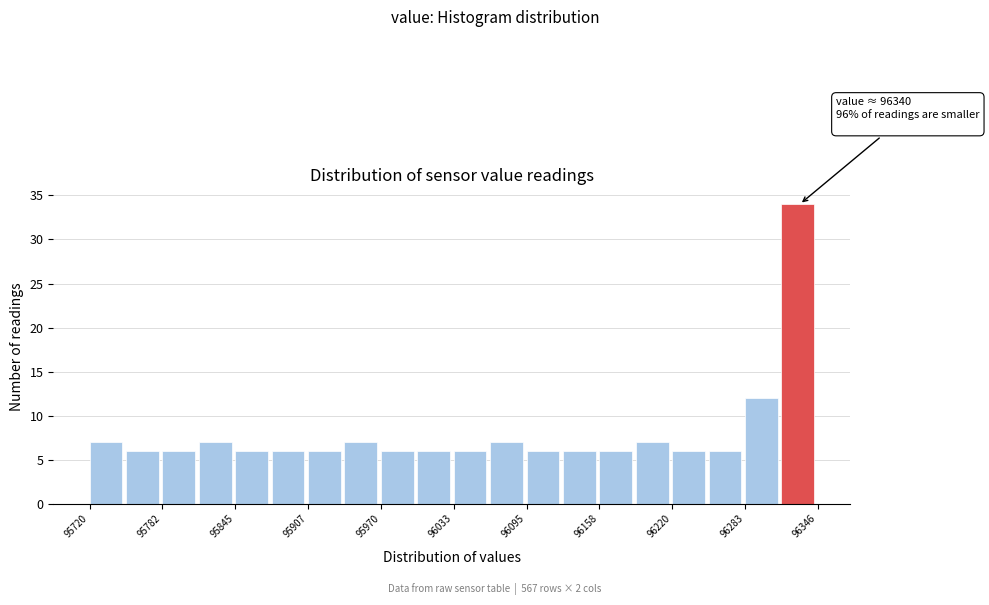

Read against the x-axis, roughly where is the centre of the tallest bar?

96330